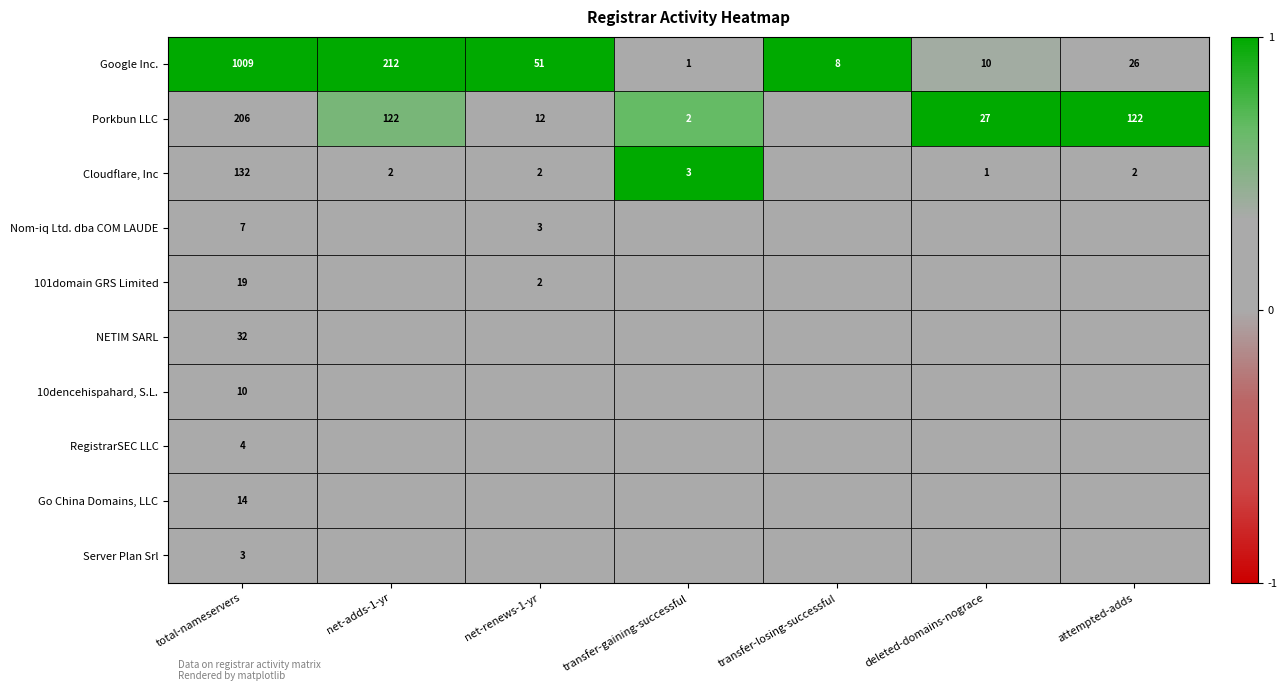

What is the sum of all Google Inc. values?

1317